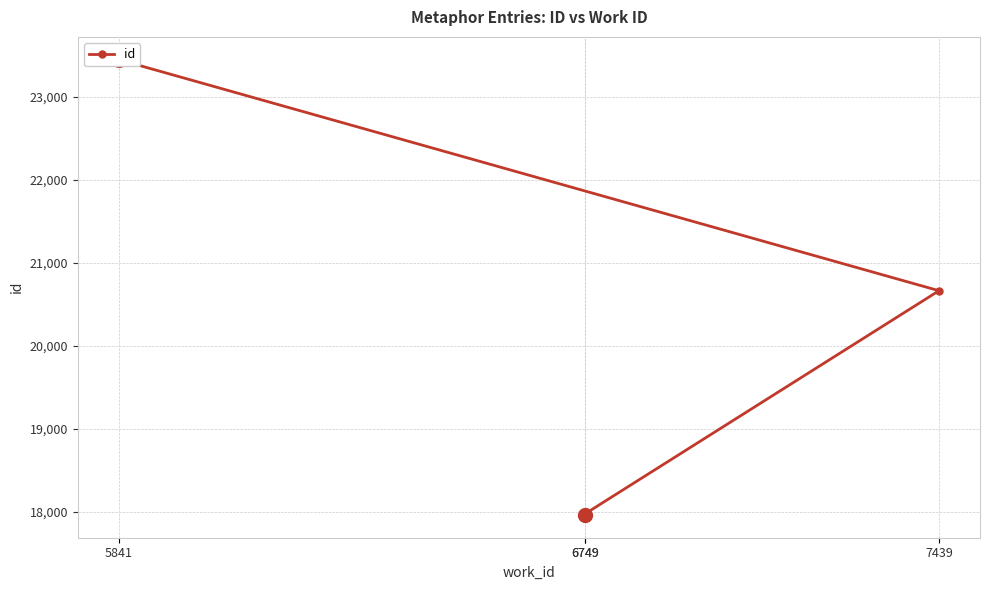

What is the sum of the values at 6749 and 6749?

35942